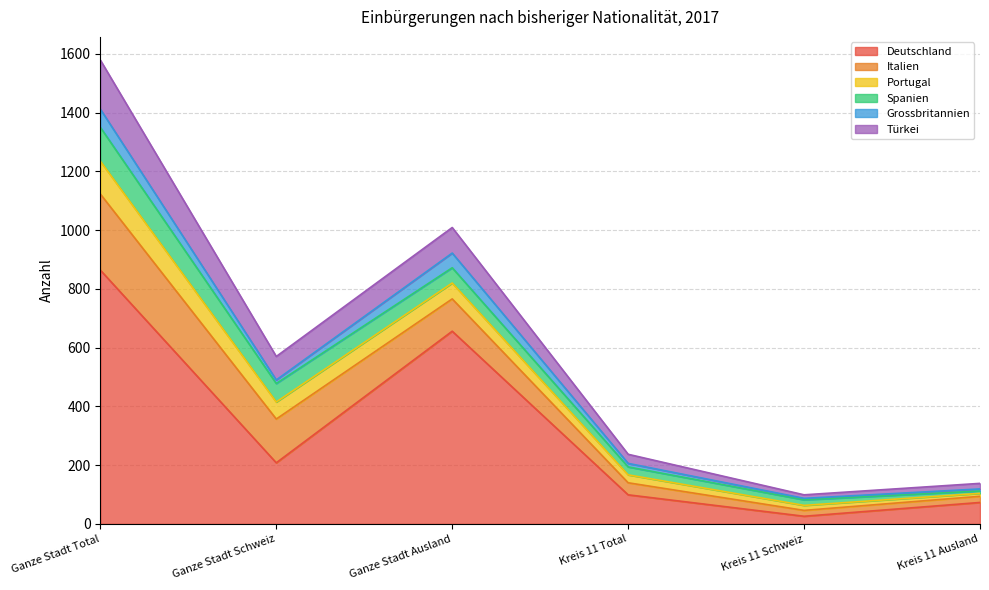

What is the difference between the highest and lowest values at Kreis 11 Schweiz?

21